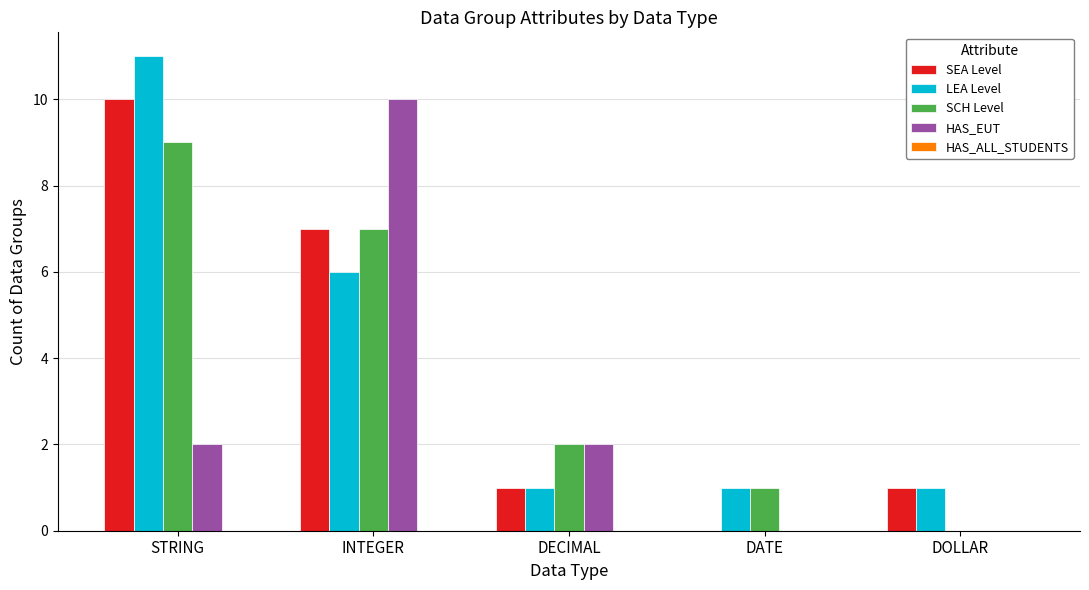

What is the greatest value displayed?

11